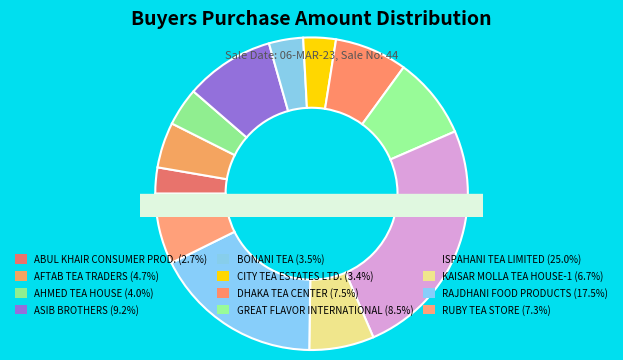

Is the sum of AFTAB TEA TRADERS and DHAKA TEA CENTER greater than half?

No